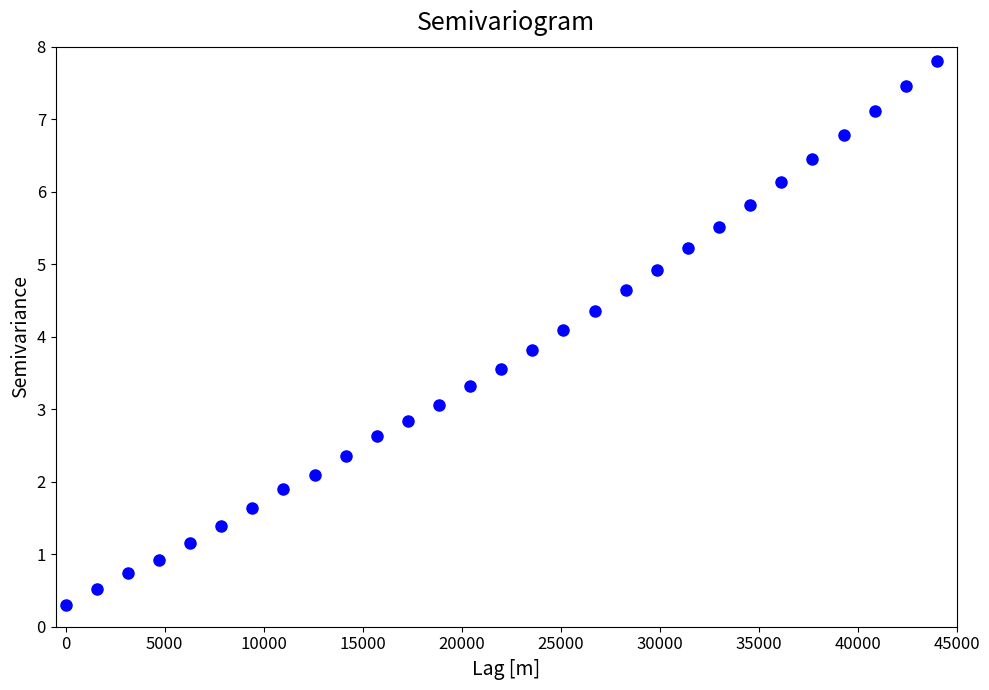

What Y value in the scatter plot is closest to 4?

4.1